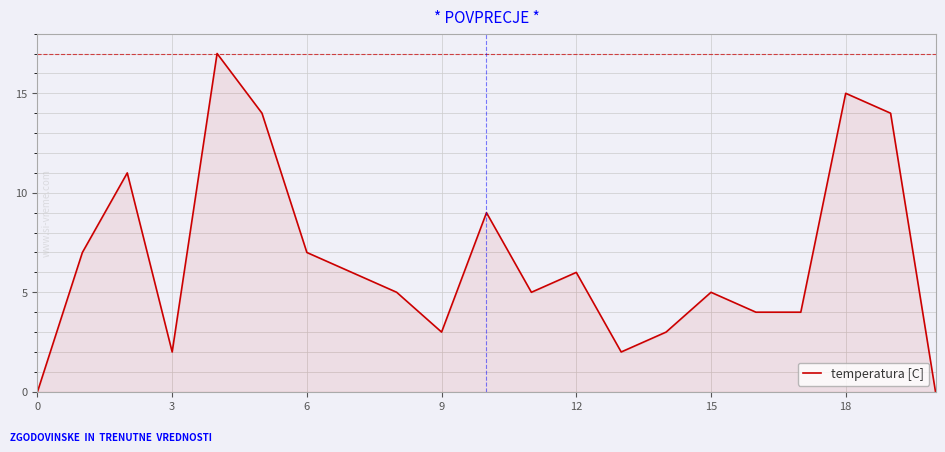

What is the difference between the maximum and minimum values?

17